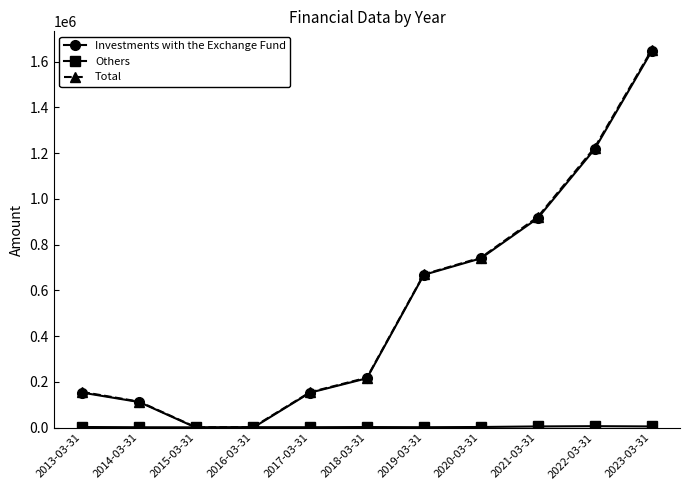

What is the difference between the Total values at 2020-03-31 and 2022-03-31?

481112